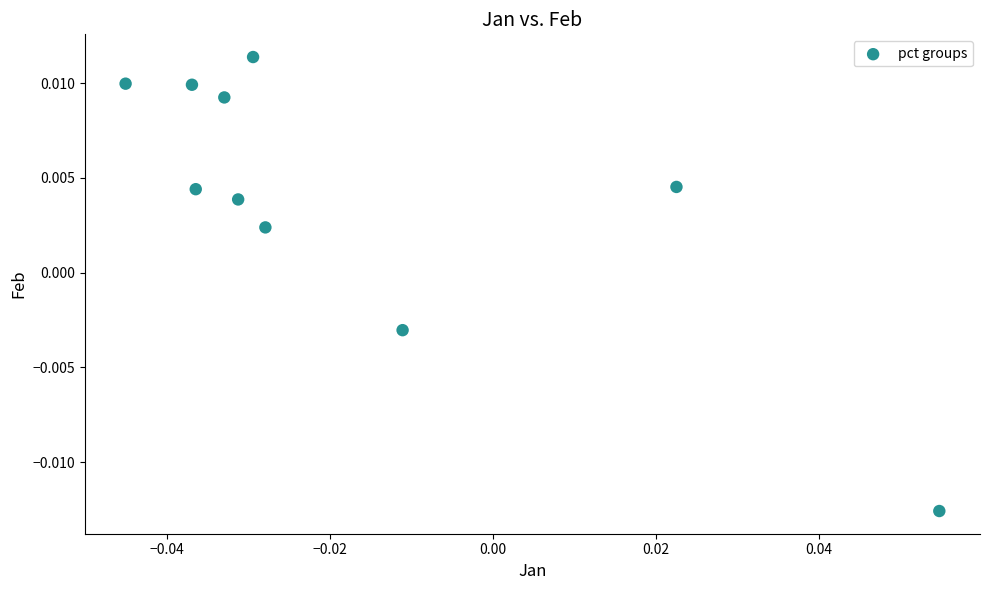

Count the number of points in this scatter plot.

10